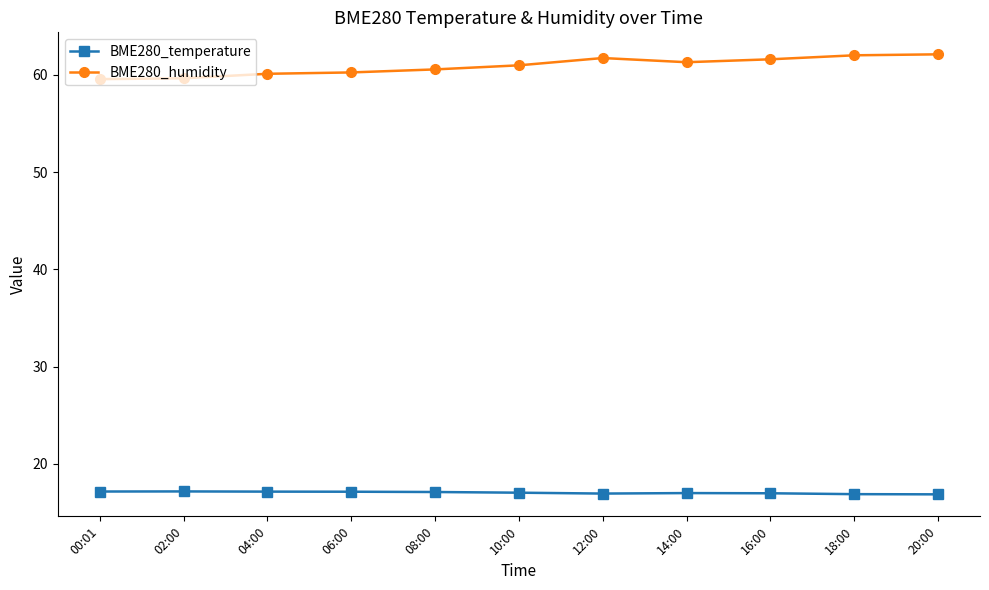

What is the label of the 5th point from the right?

12:00